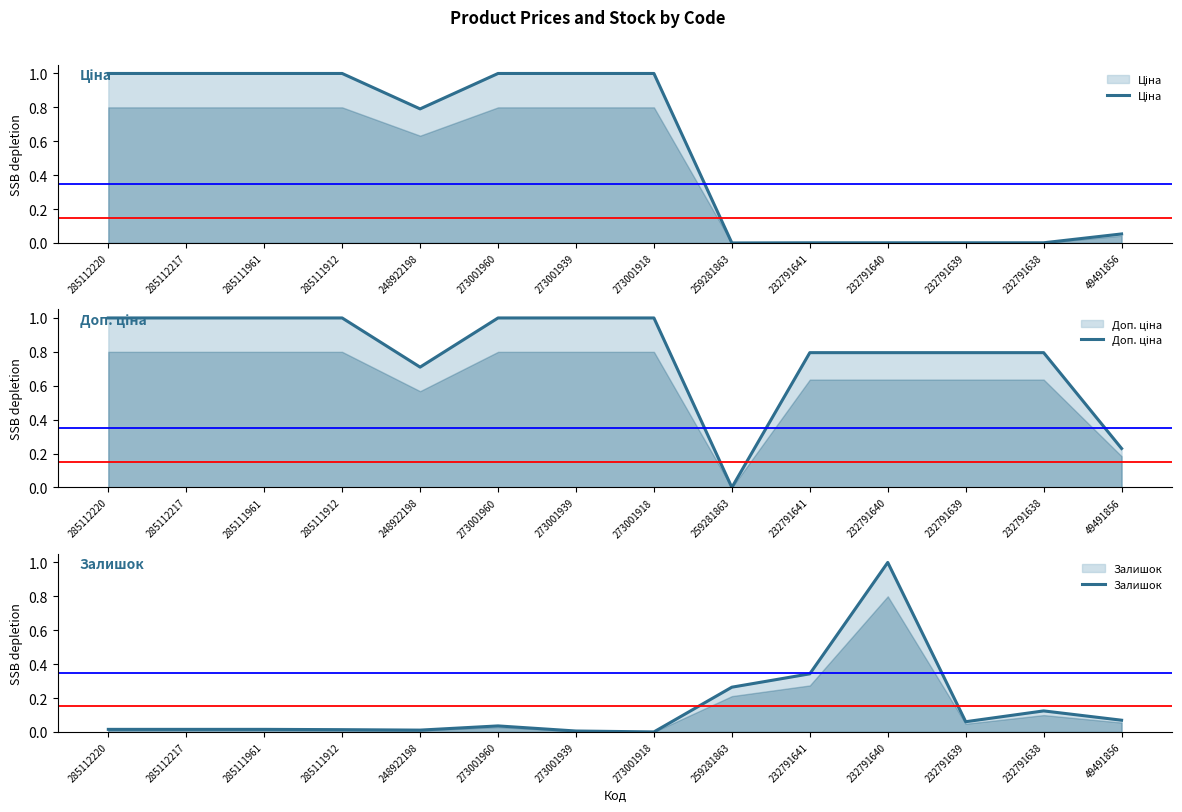

What is the average value of the Залишок series?

0.1